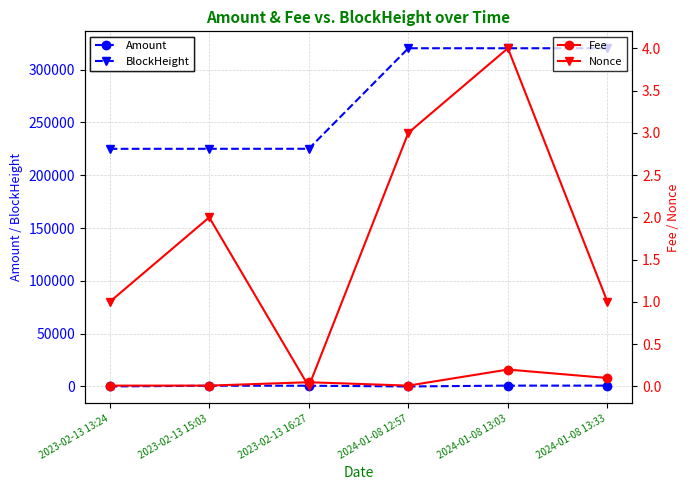

True or false: Nonce has a value of 1.4 at 2024-01-08 13:33.

False